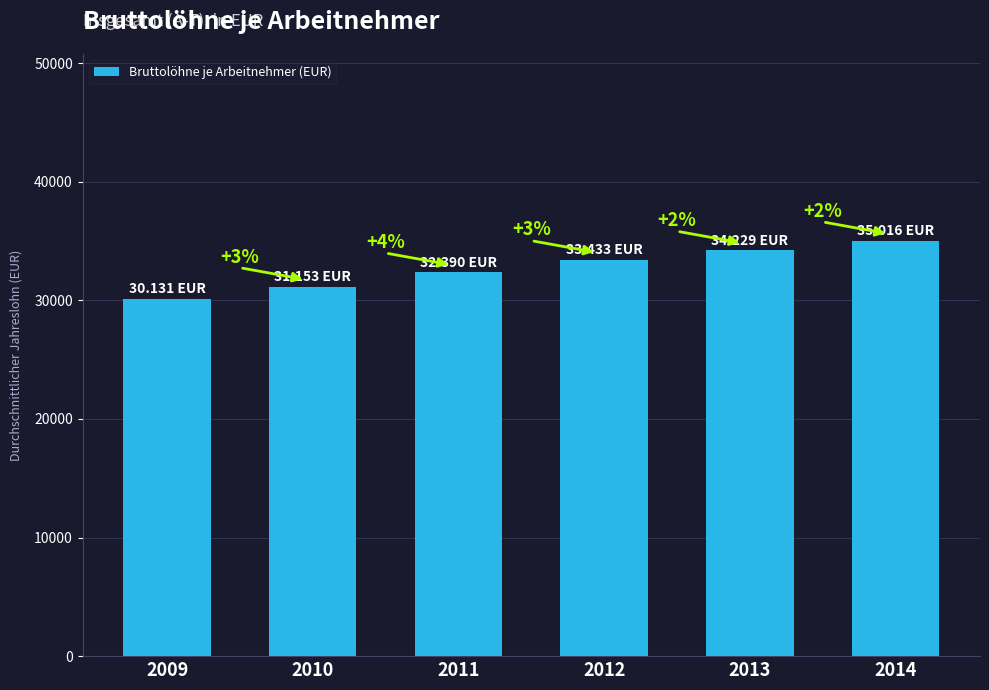

Are the bars horizontal?

No